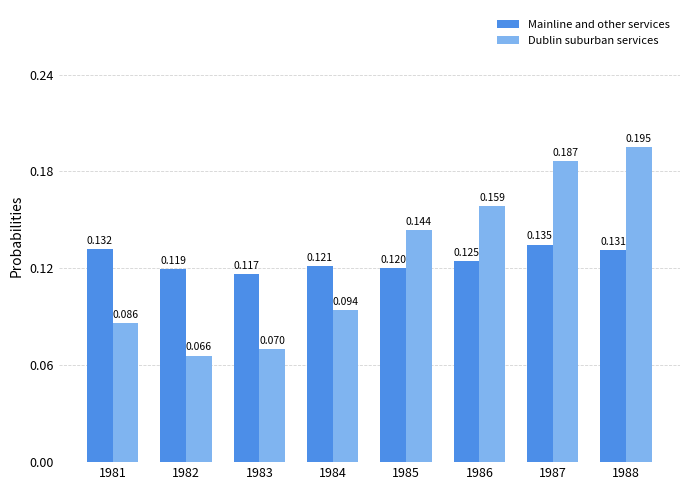

What is the sum of the Dublin suburban services values at 1985 and 1987?

0.3